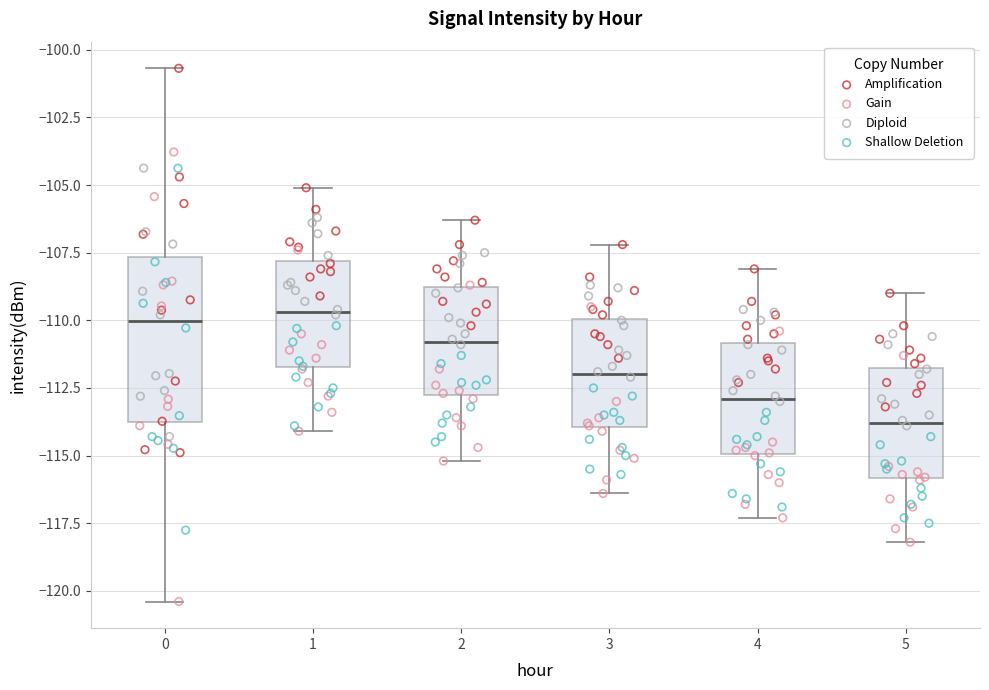

Where does the median line of the box at x = 2 sit on the y-axis? The values are not printed on the chart, so give them approximately, as read against the axis.

-111.0